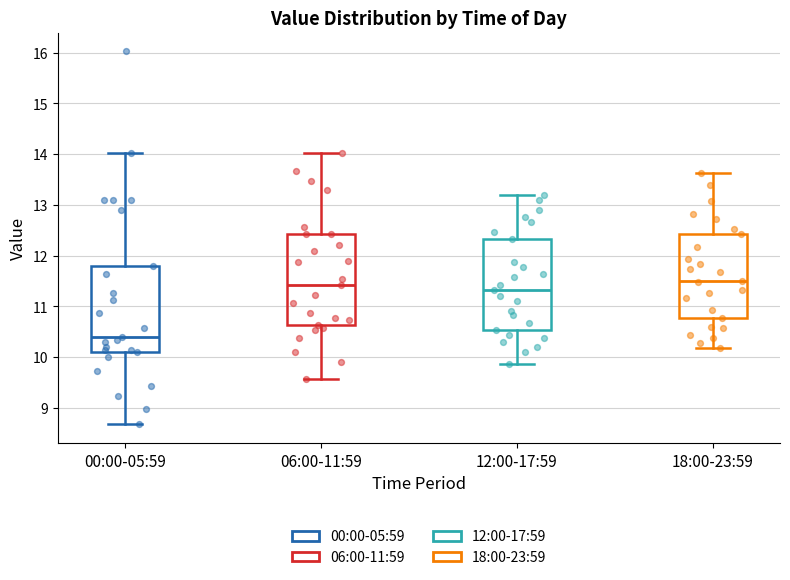

Where does the upper whisker of the box for 18:00-23:59 end on the y-axis? The values are not printed on the chart, so give them approximately, as read against the axis.

13.6